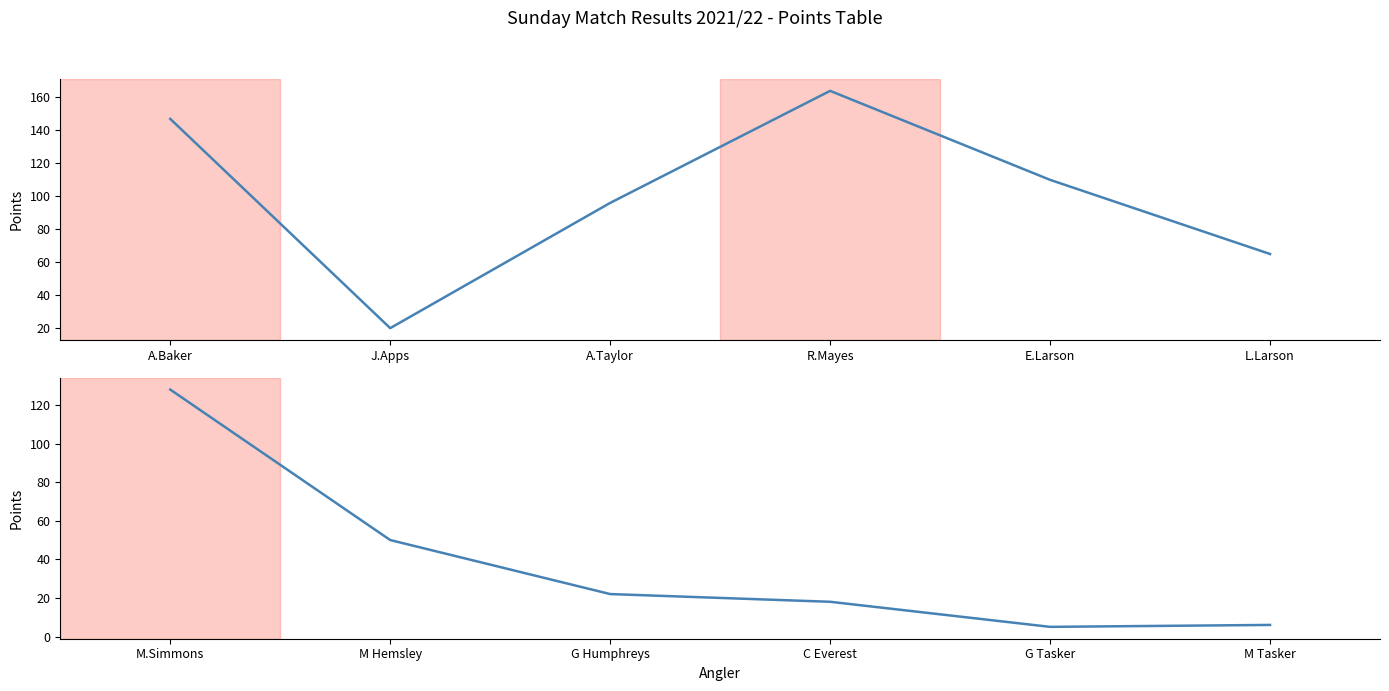

True or false: the data shows 183 at M.Simmons.

False